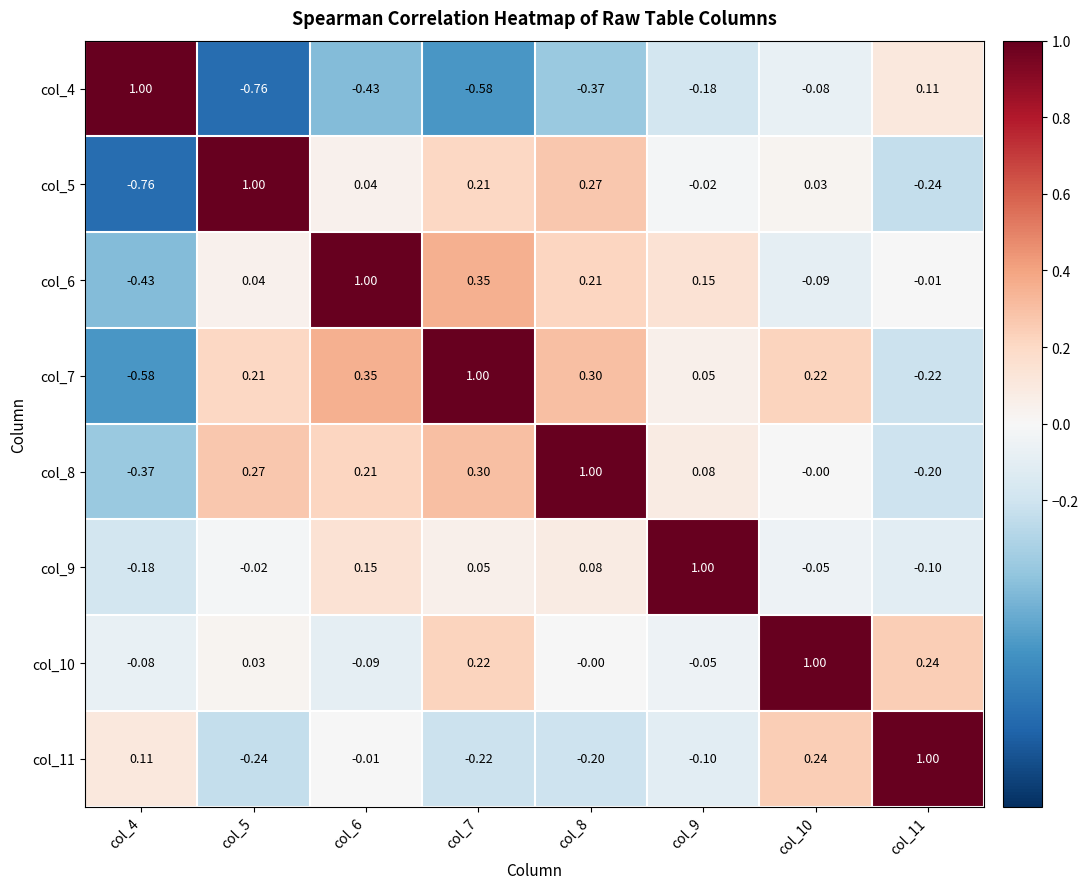

Is the value of col_7 at col_5 greater than the value of col_6 at col_11?

Yes